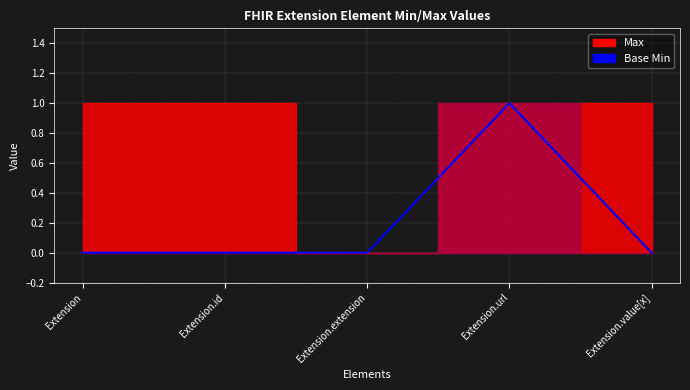

Between Extension.id and Extension.value[x], which is larger?

Extension.id